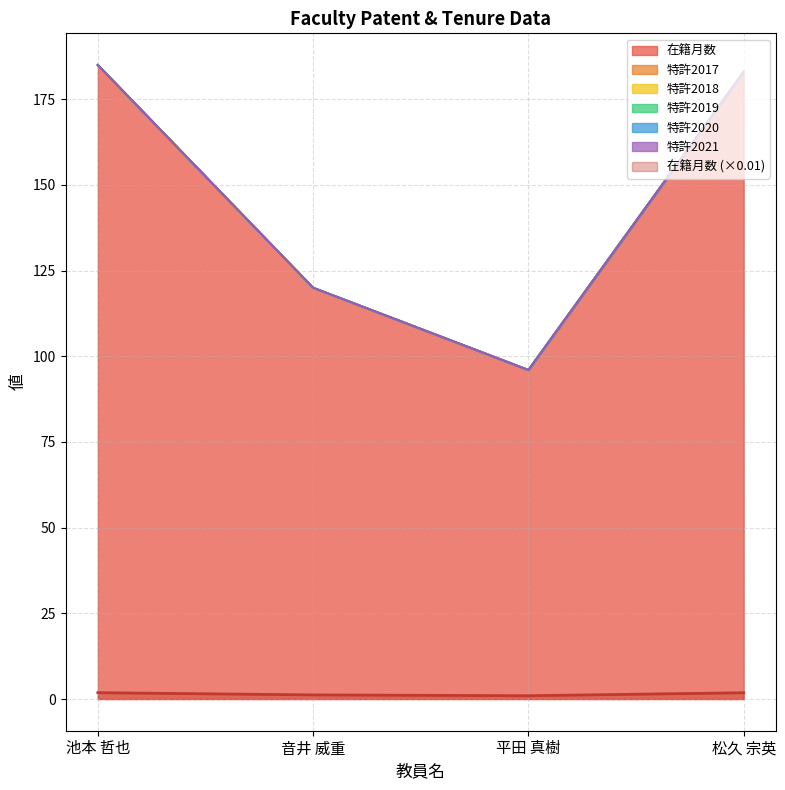

True or false: 特許2020 and 特許2019 cross at least once.

False